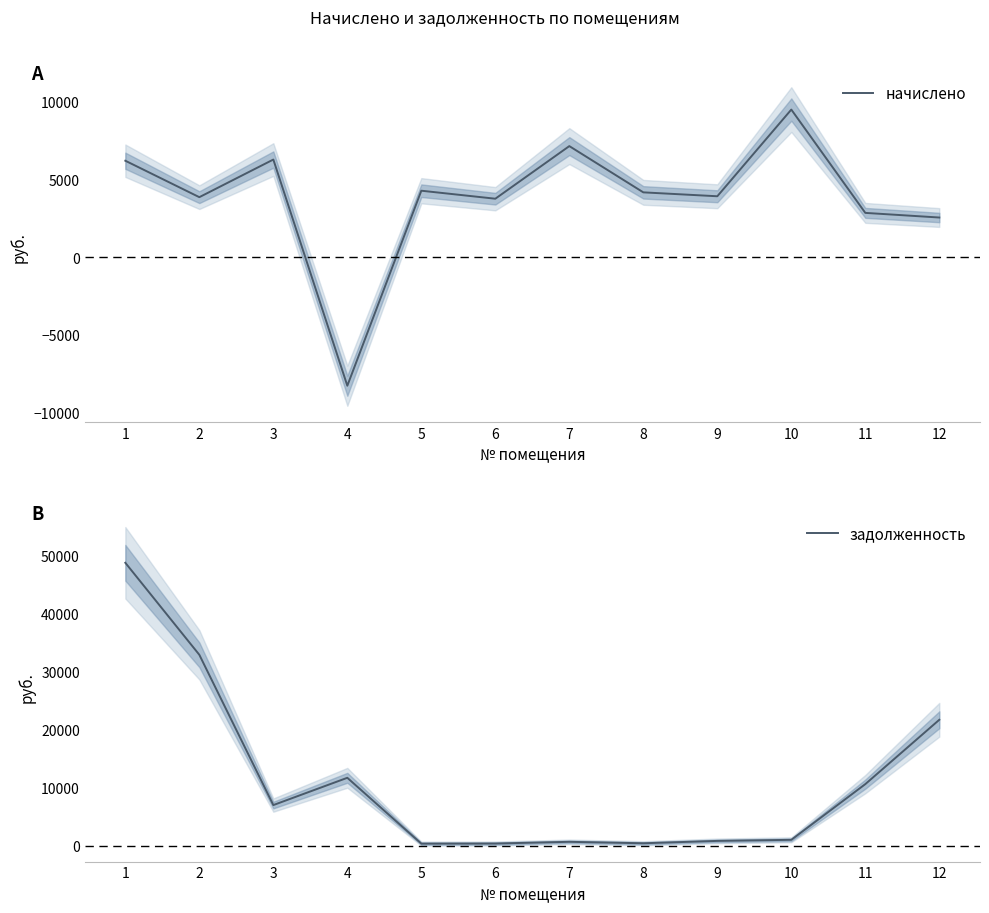

How many categories are shown in the chart?

12